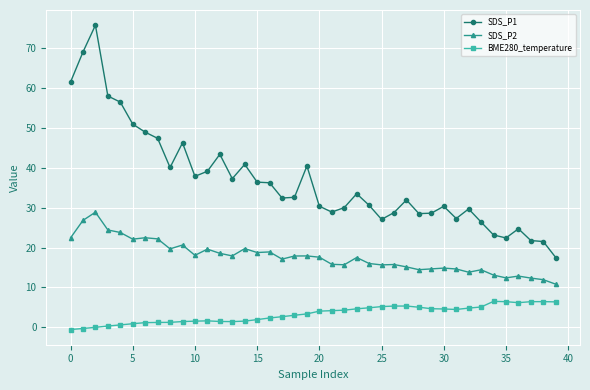

Which series has the largest total across all categories?

SDS_P1